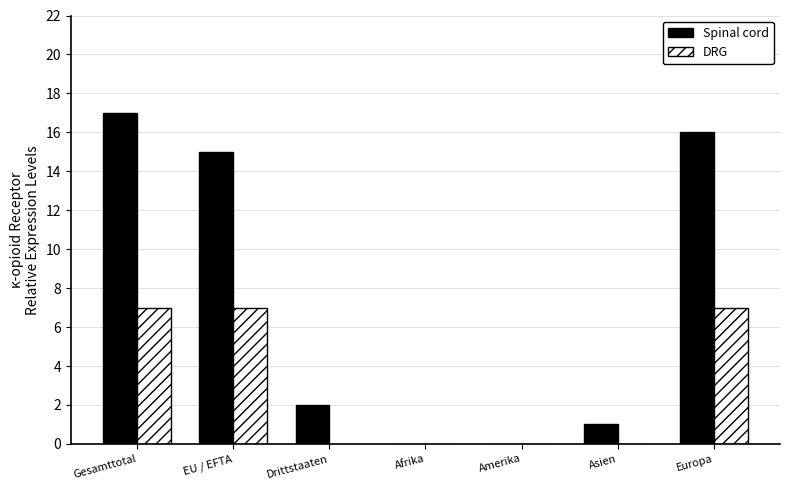

Which series has the widest spread of values?

Spinal cord